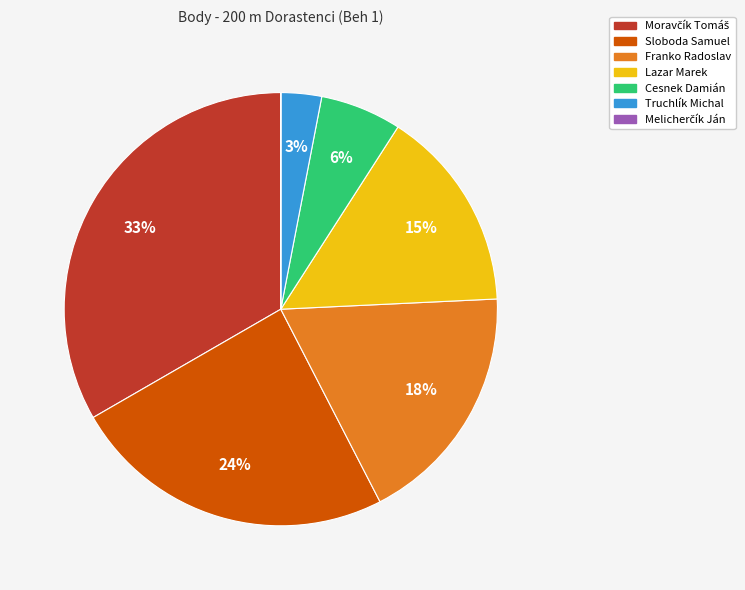

Do Sloboda Samuel and Truchlík Michal together represent more than half of the pie?

No